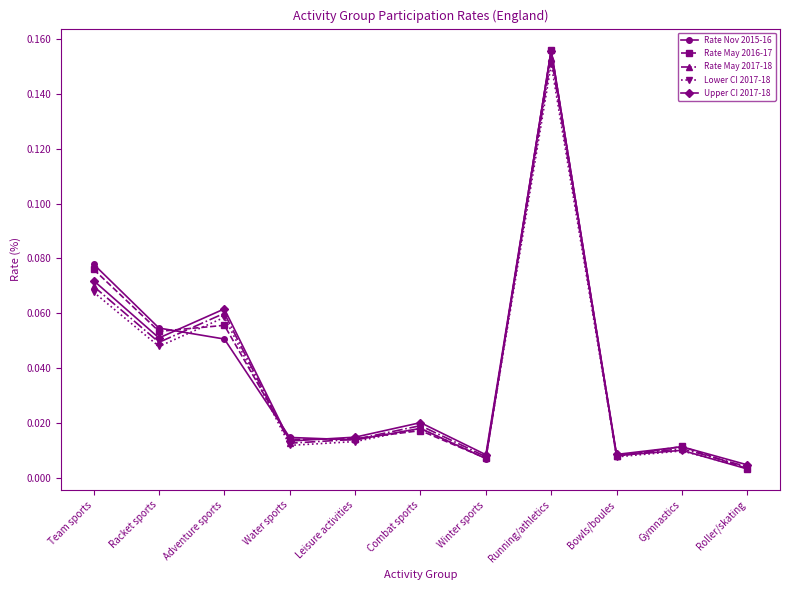

Which category has the lowest value in the Upper CI 2017-18 series?

Roller/skating